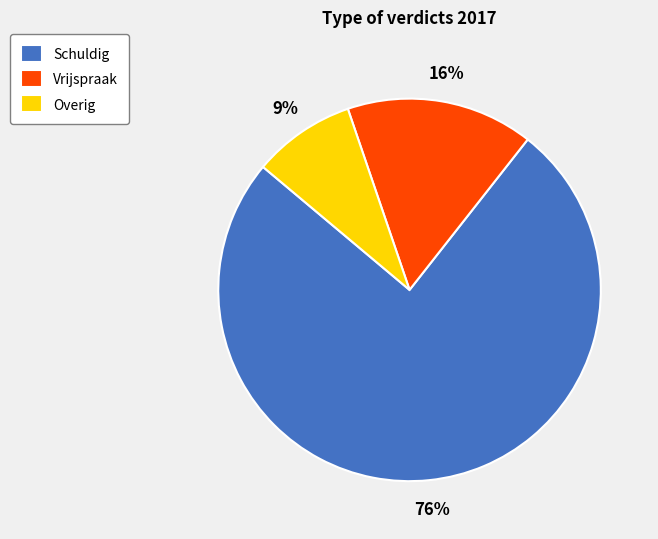

Rank the categories by value from highest to lowest.

Schuldig, Vrijspraak, Overig